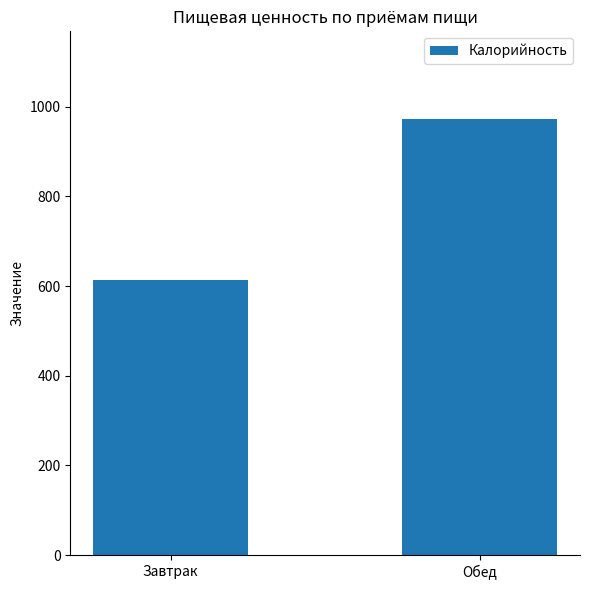

Count the number of data series in this chart.

1